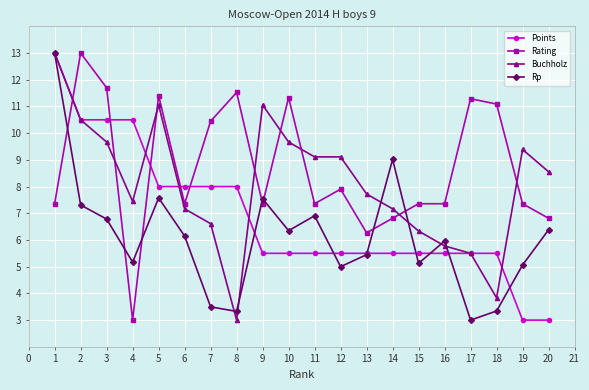

Which series changed the most between 12 and 18?

Buchholz